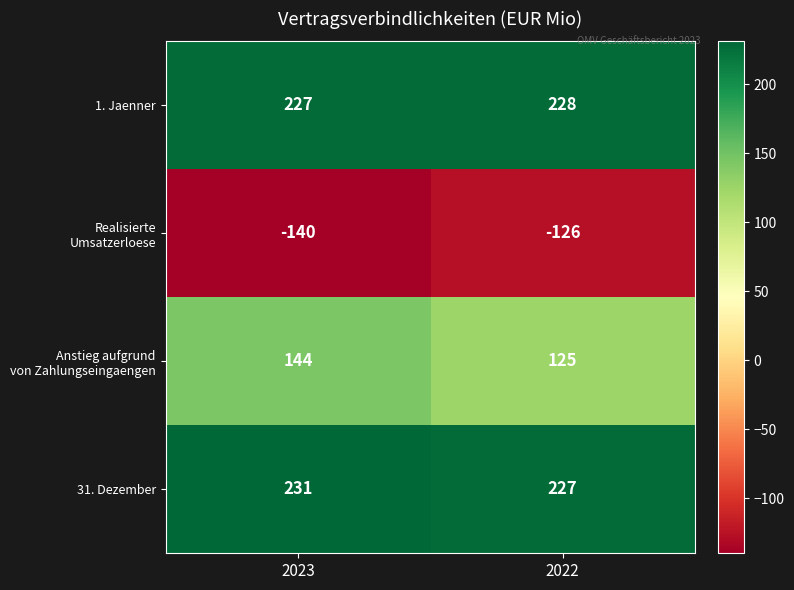

What is the minimum value shown in the chart?

-140